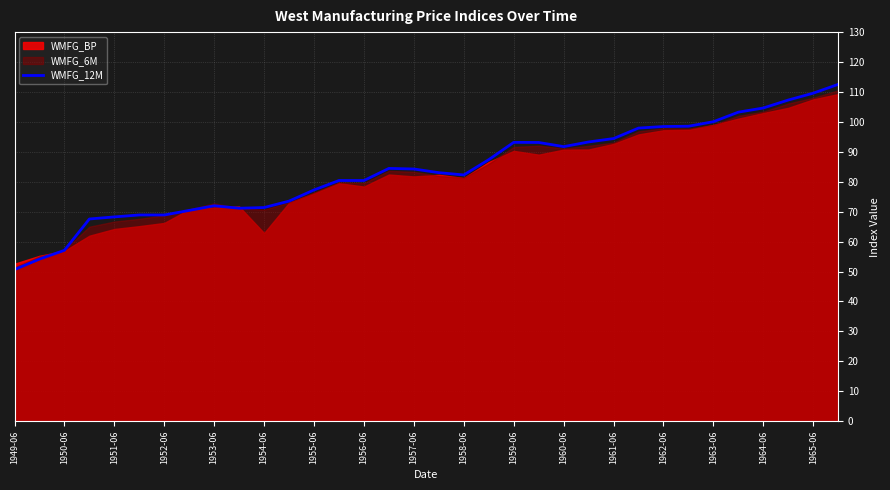

What is the lowest value of the WMFG_12M series?

50.7